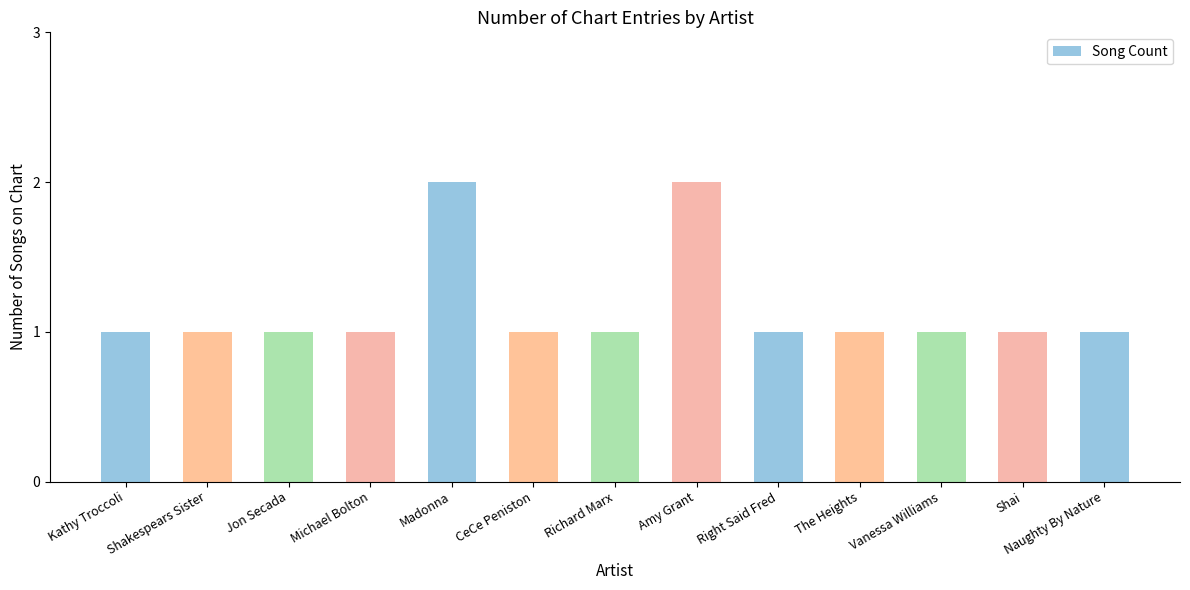

Approximately how many times larger is the value at Right Said Fred compared to Michael Bolton?

1.0